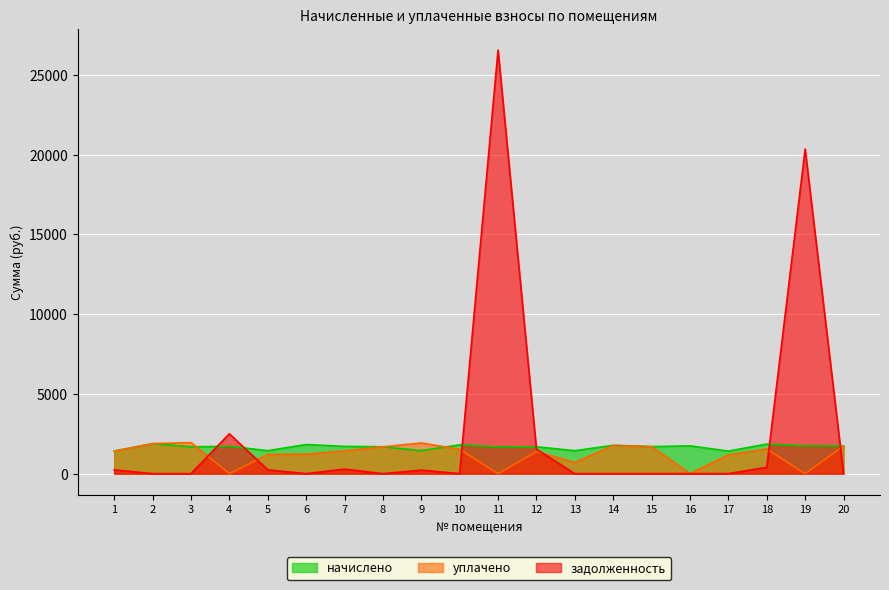

What is the difference between the second highest and second lowest values in the задолженность series?

20352.9